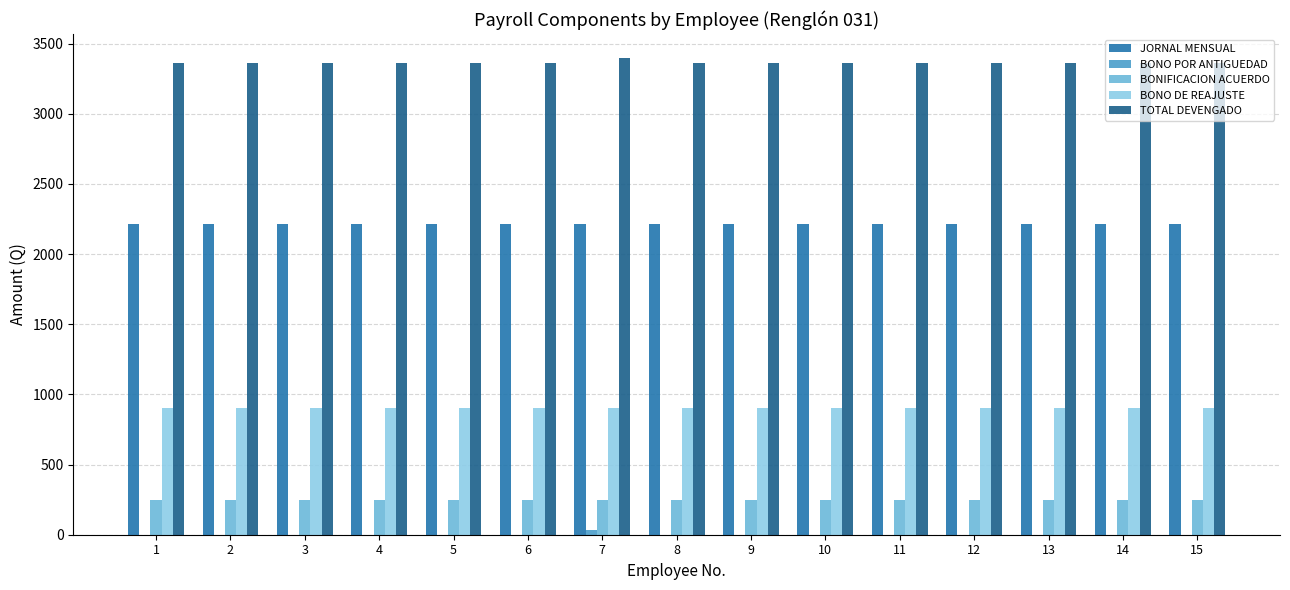

The BONIFICACION ACUERDO series shows 250.0 at 15. True or false?

True